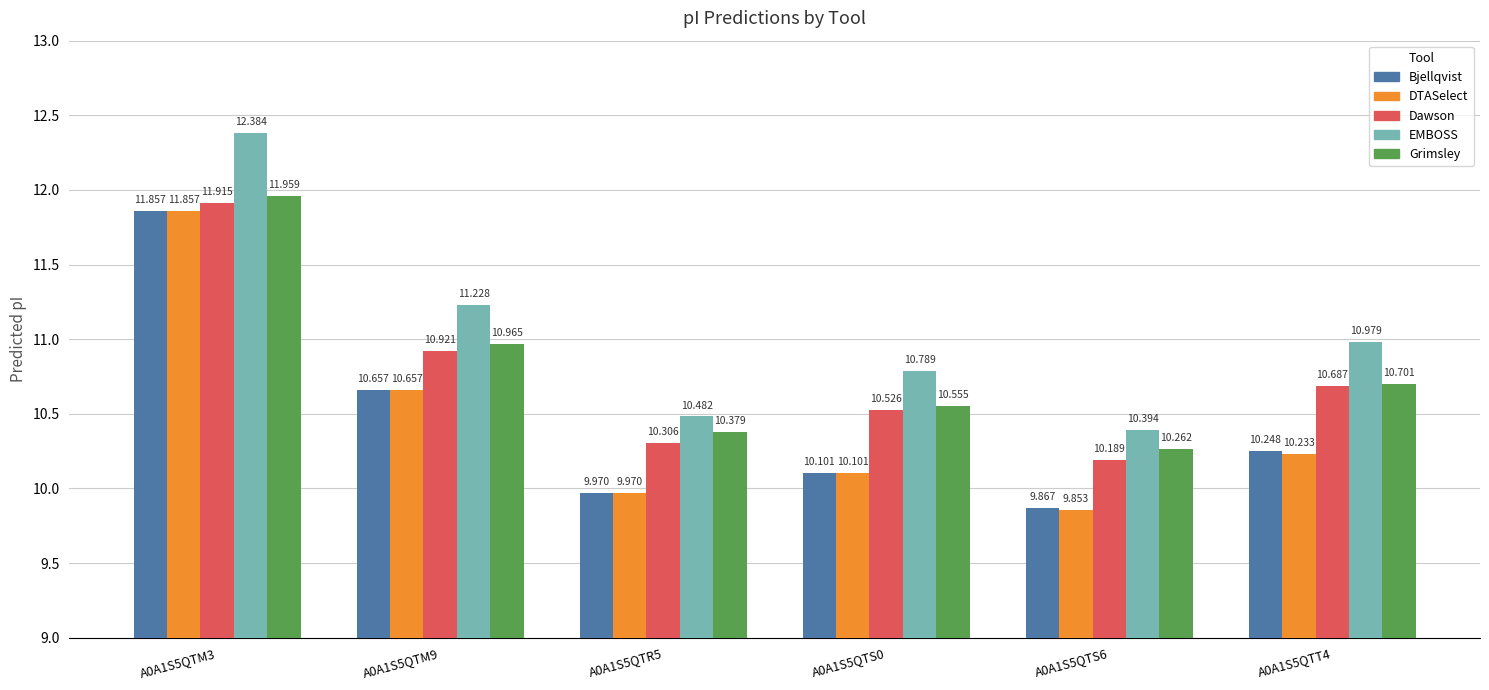

Reading left to right, transcribe all the data shown in this chart.

Bjellqvist: 11.9	10.7	10.0	10.1	9.9	10.2
DTASelect: 11.9	10.7	10.0	10.1	9.9	10.2
Dawson: 11.9	10.9	10.3	10.5	10.2	10.7
EMBOSS: 12.4	11.2	10.5	10.8	10.4	11.0
Grimsley: 12.0	11.0	10.4	10.6	10.3	10.7